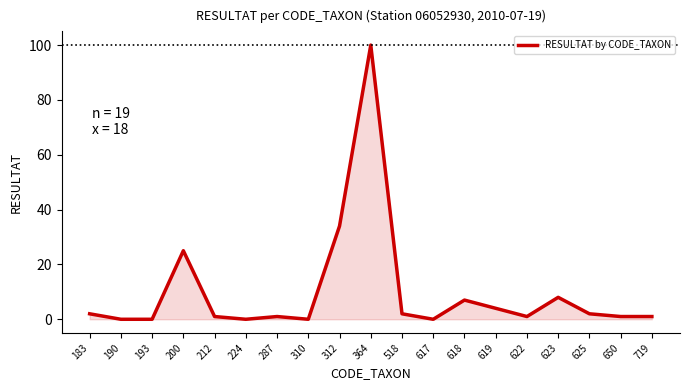

Where is the first local maximum?

200